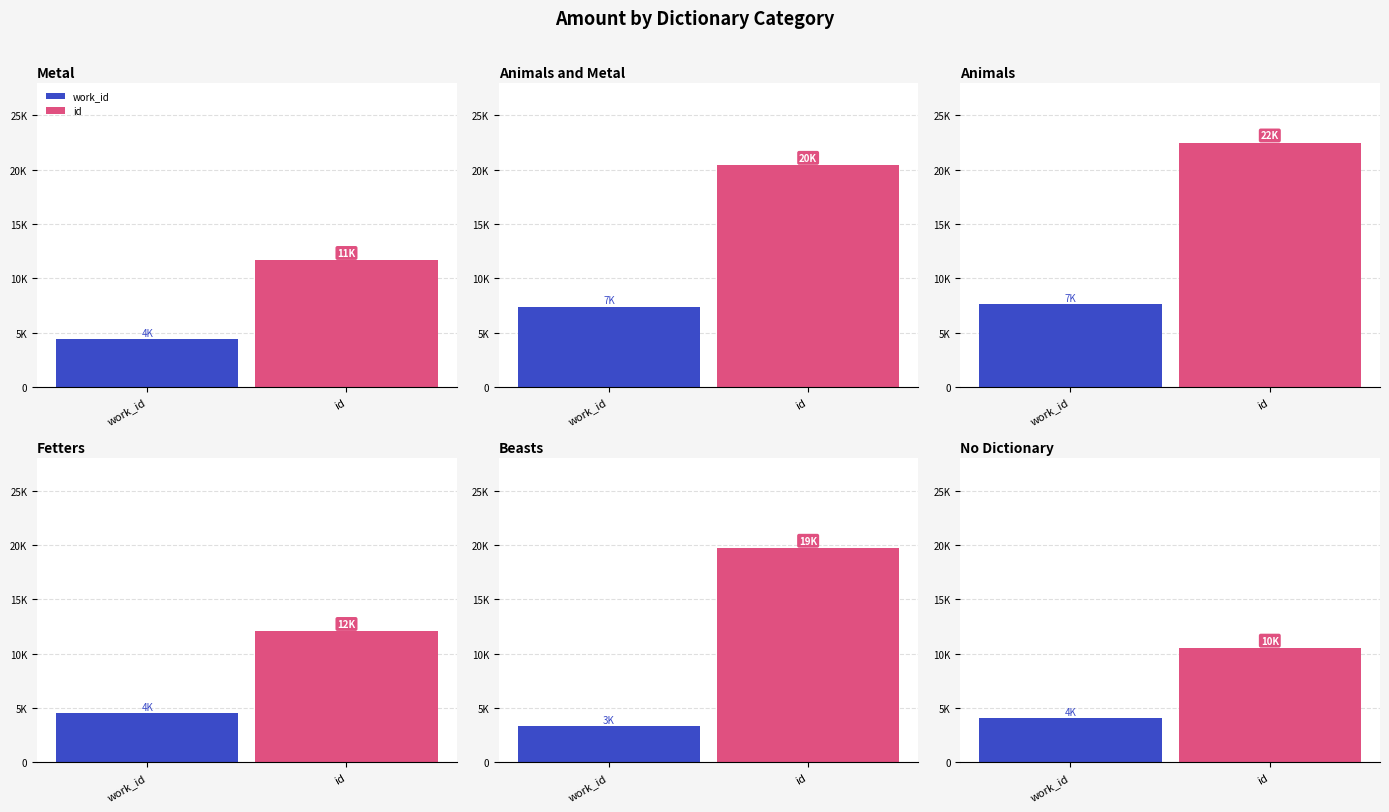

True or false: work_id has a value of 2138 at 0.

False